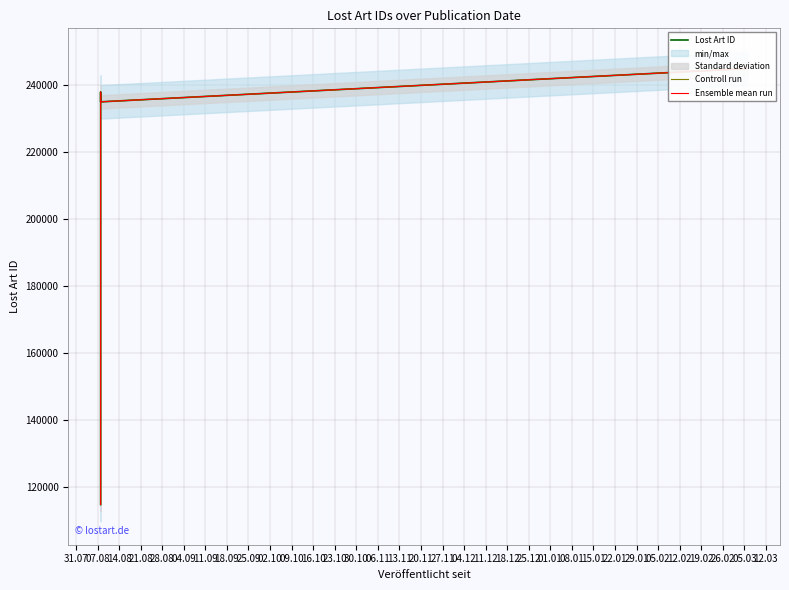

Does the chart display data point markers on the line(s)?

No